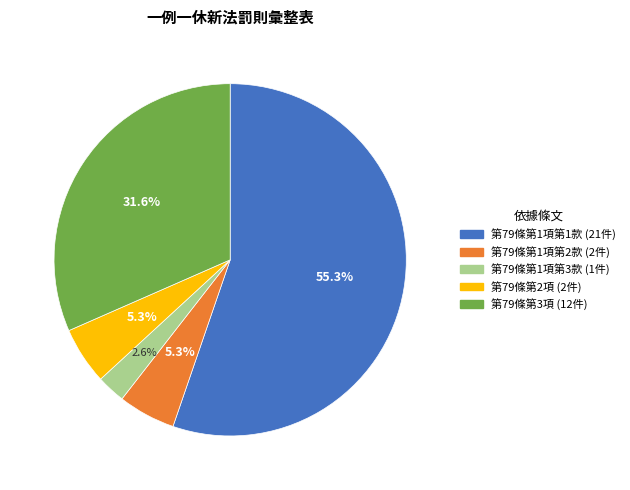

What percentage is NOT represented by 第79條第2項?

94.7%